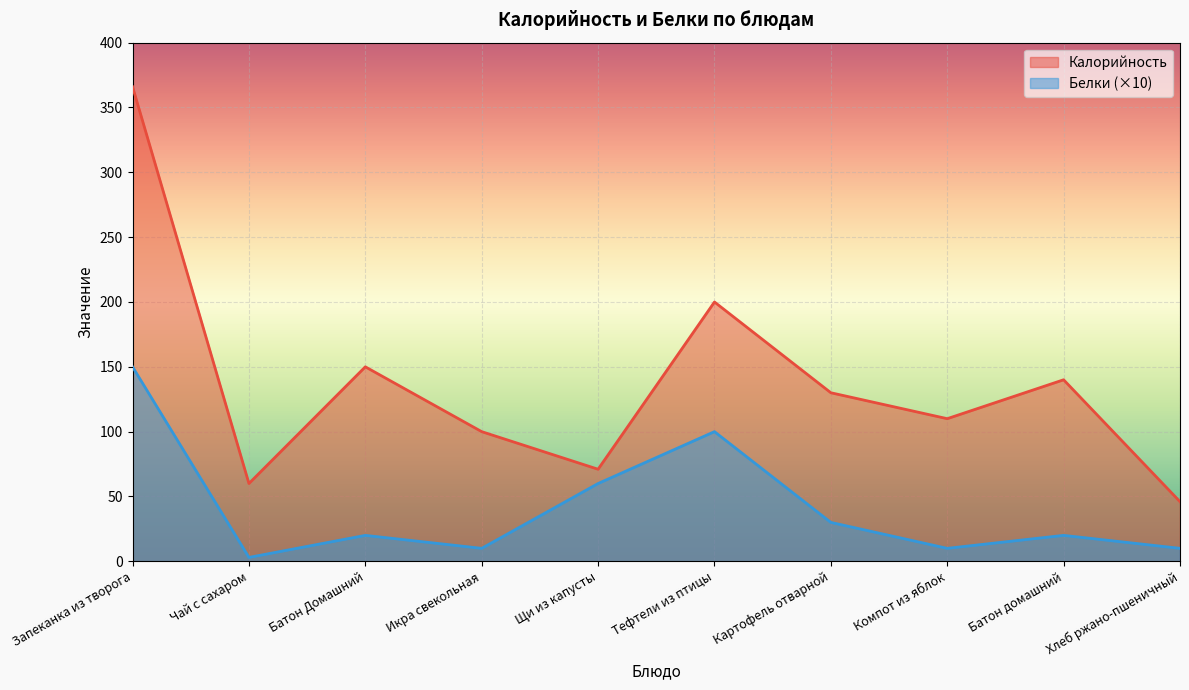

What is the label of the 5th point from the left?

Щи из капусты